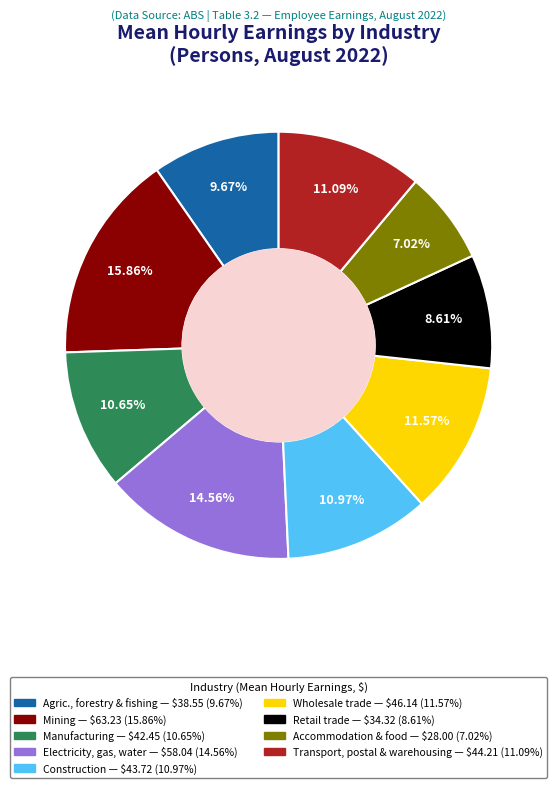

Is there a majority slice in this chart?

No